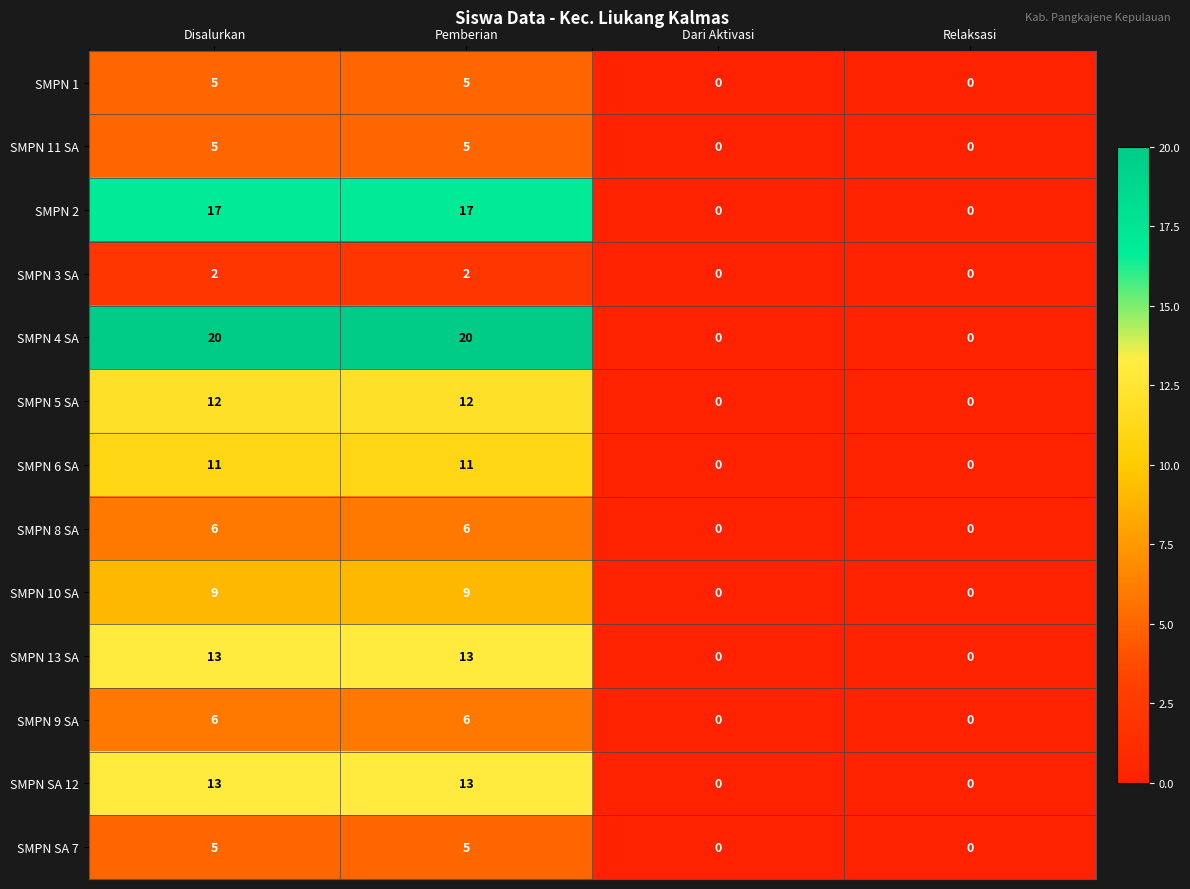

How many series are shown in this chart?

13